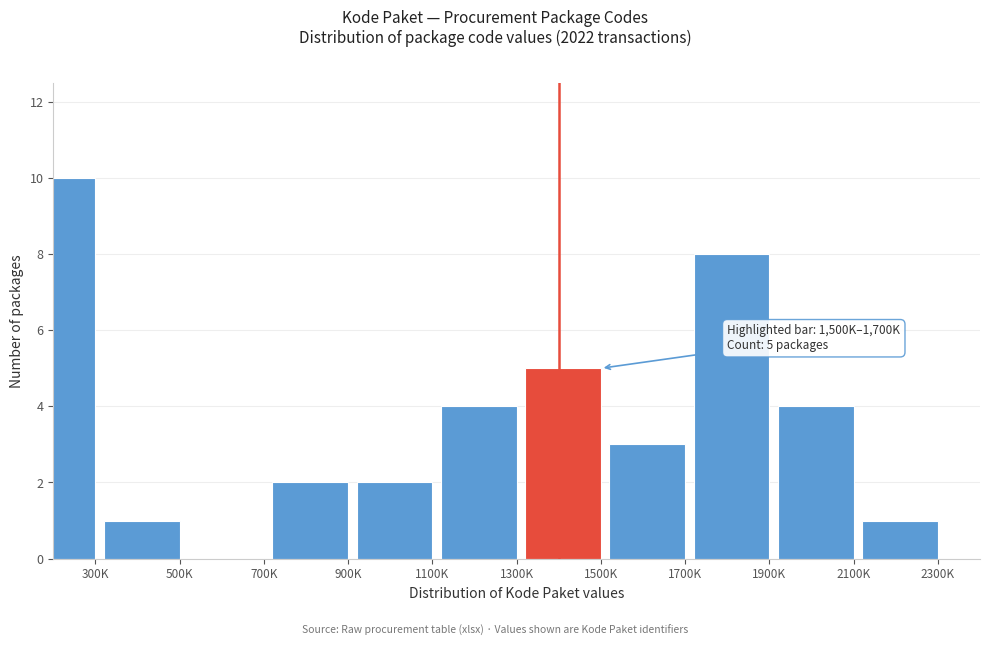

Reading left to right, transcribe all the data shown in this chart.

300K=10	500K=1	700K=0	900K=2	1100K=2	1300K=4	1500K=5	1700K=3	1900K=8	2100K=4	2300K=1